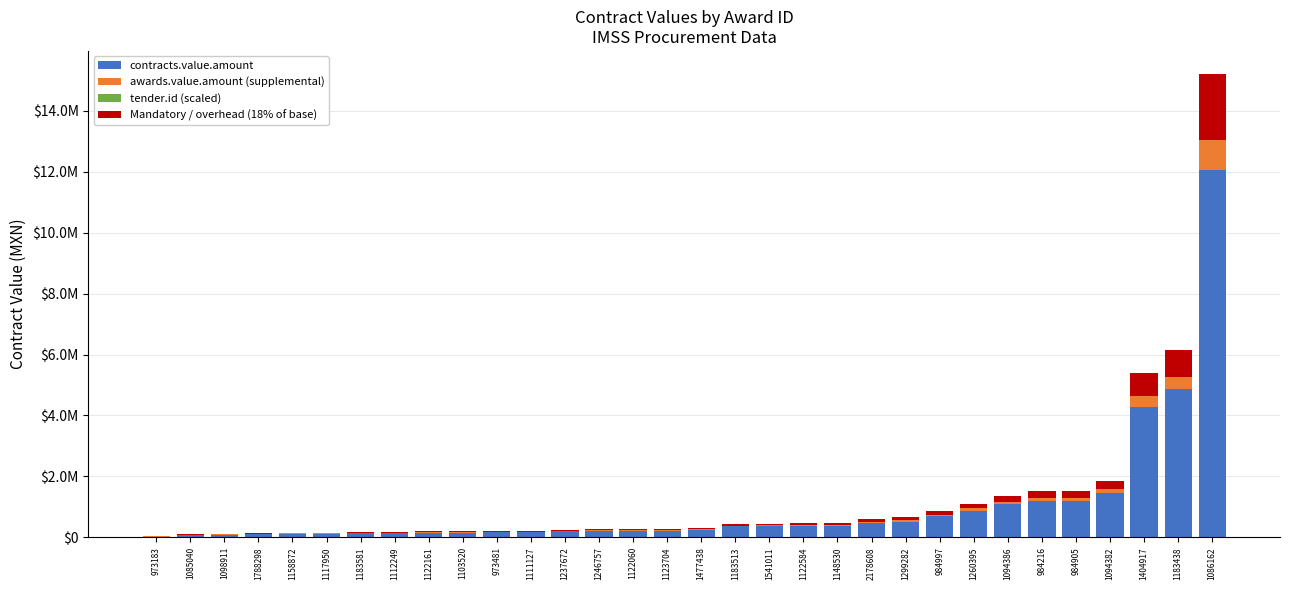

Are the bars horizontal?

No